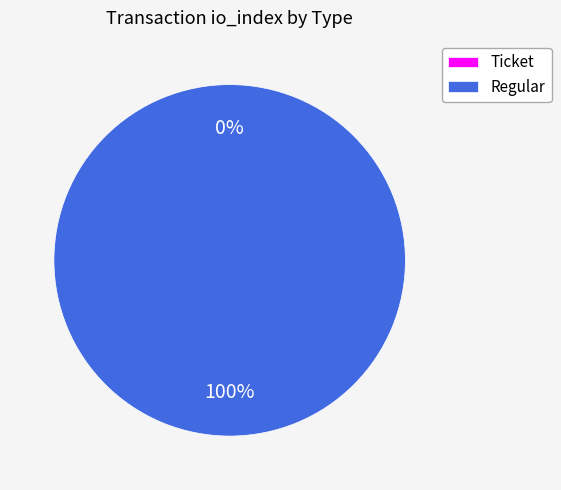

What is the smallest slice in the pie chart?

Ticket